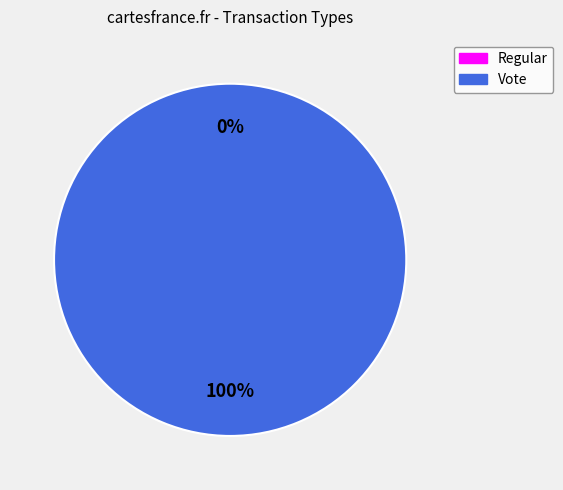

Which category has the biggest portion of the pie?

Vote